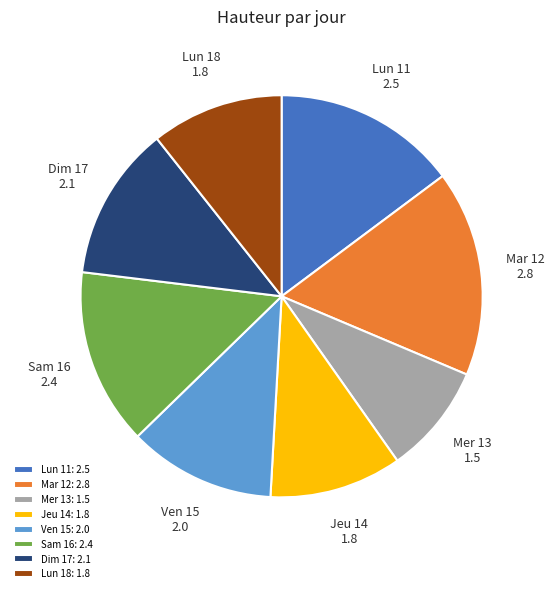

Approximately how many times larger is the value at Mar 12: 2.8 compared to Lun 18: 1.8?

1.6